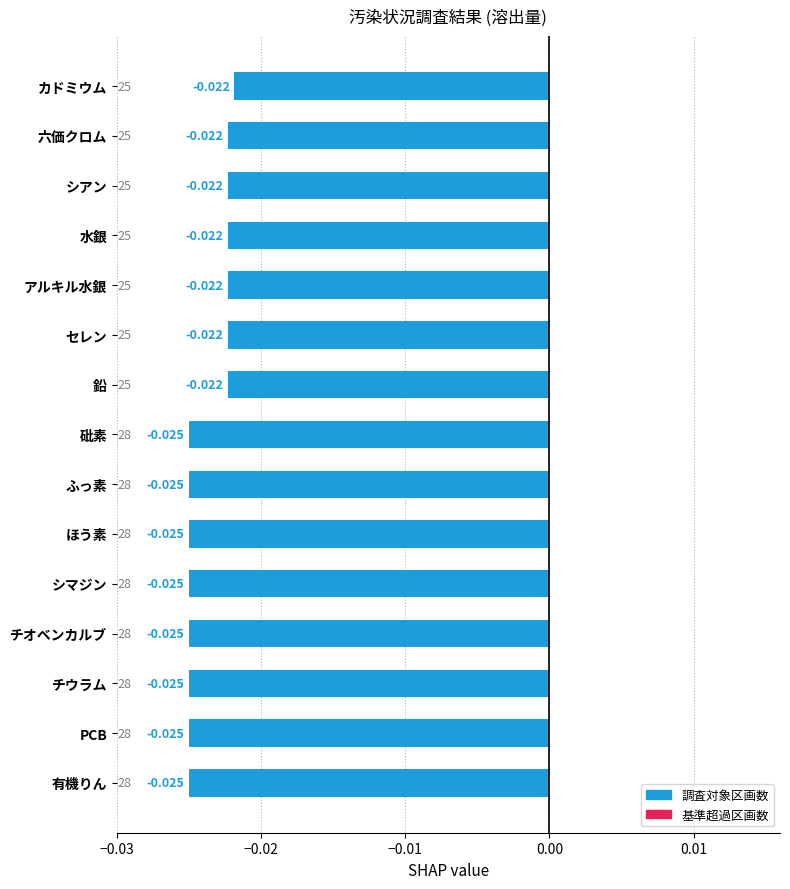

Does the chart contain stacked bars?

No